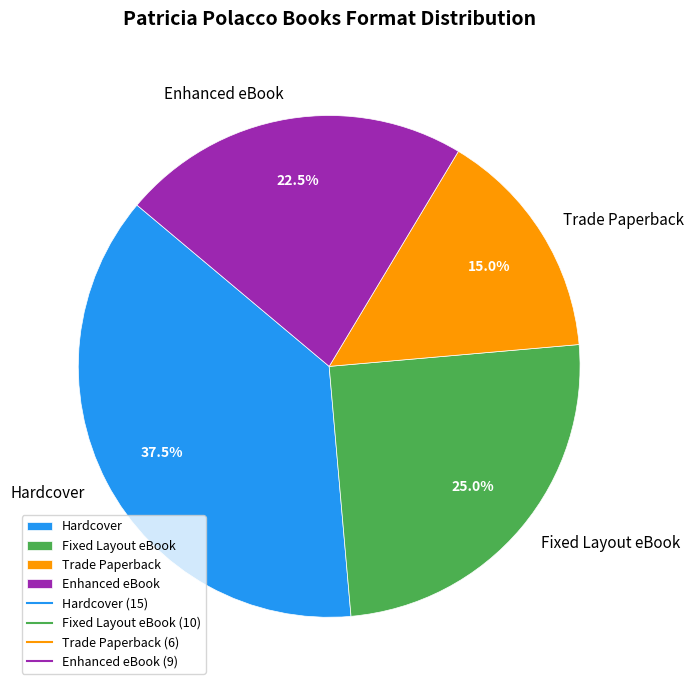

True or false: Hardcover accounts for 24% of the total.

False